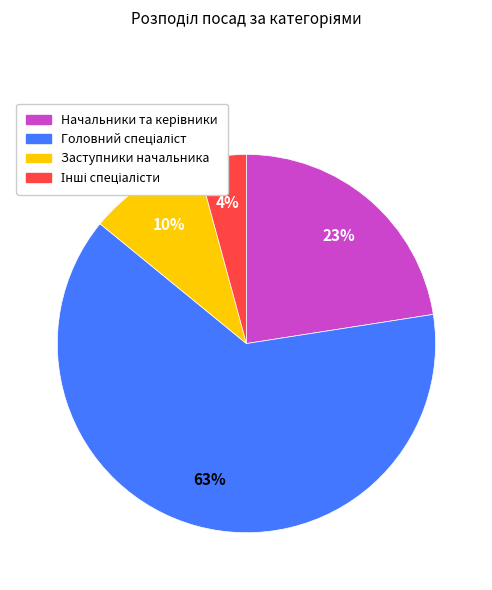

Is there any slice that represents more than half of the pie?

Yes